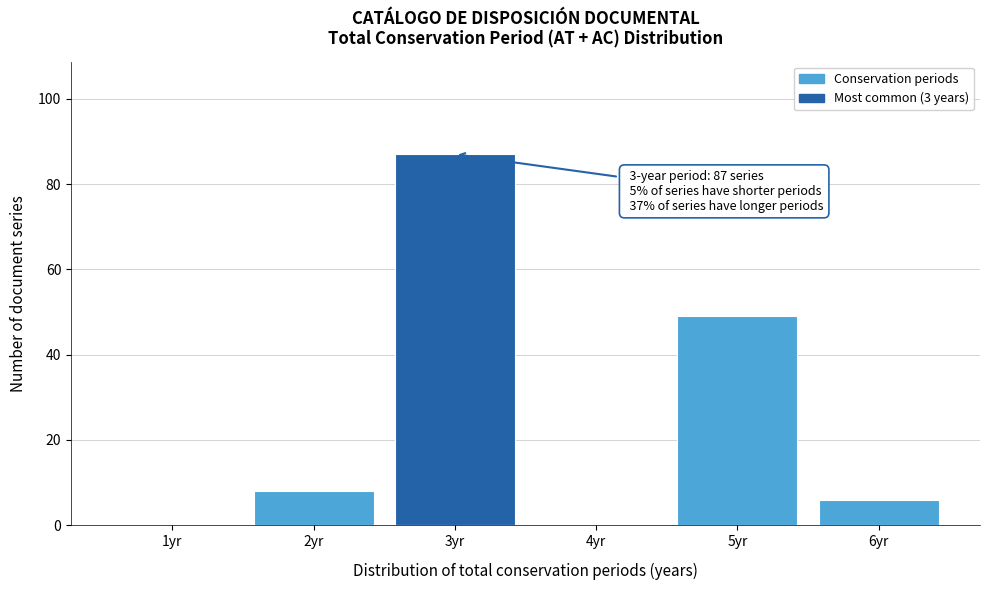

Reading right to left, what are all the values shown in this chart?

6yr=6	5yr=49	4yr=0	3yr=87	2yr=8	1yr=0